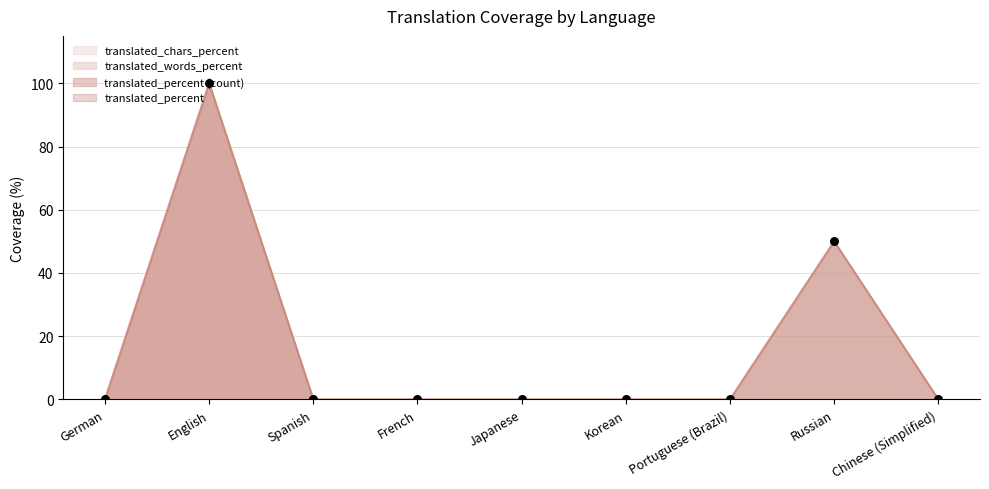

Which series has the largest Y range (max minus min)?

translated